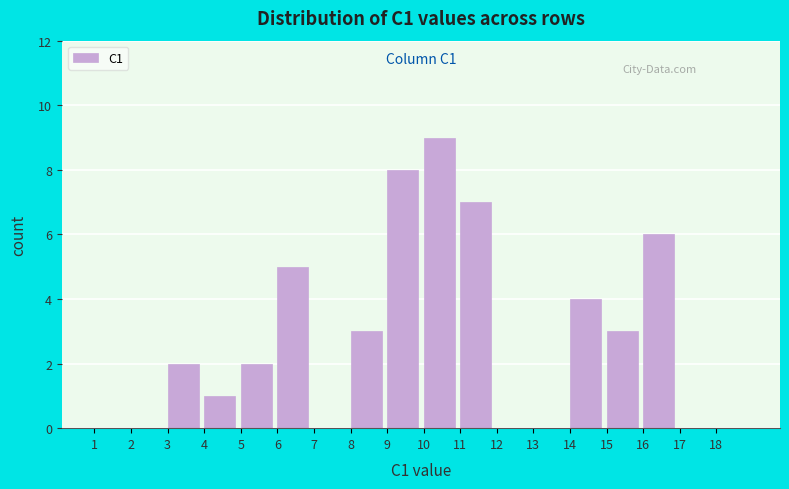

Which range on the x-axis has the tallest bar?

10 to 11